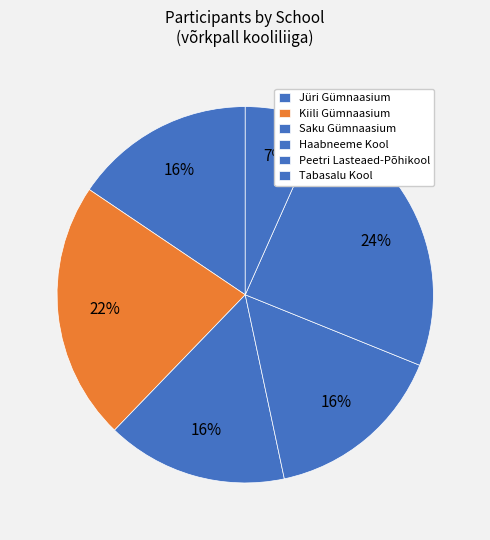

Count the number of slices in the pie.

6